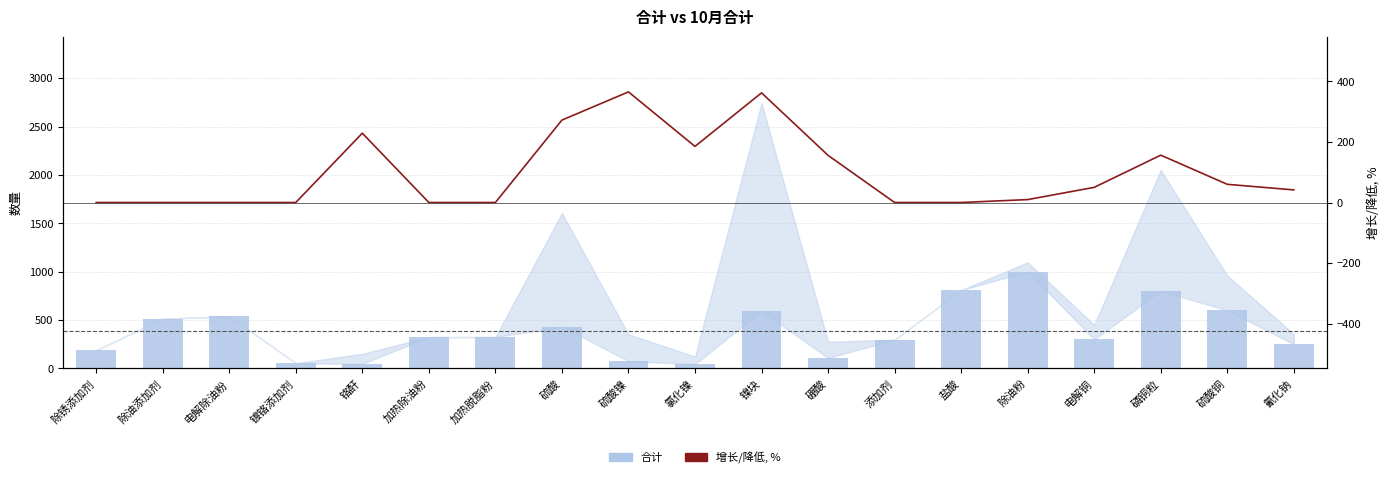

What is the sum of all 增长/降低, % values?

1886.0